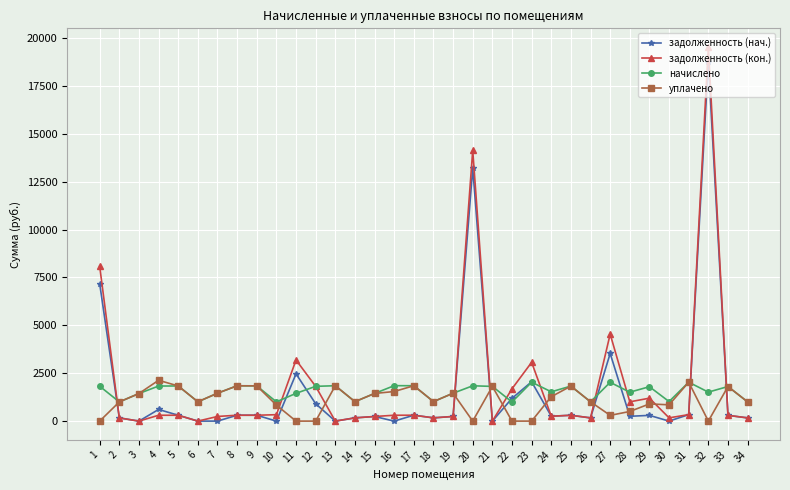

The value of начислено at 6 is 1008.1. True or false?

True